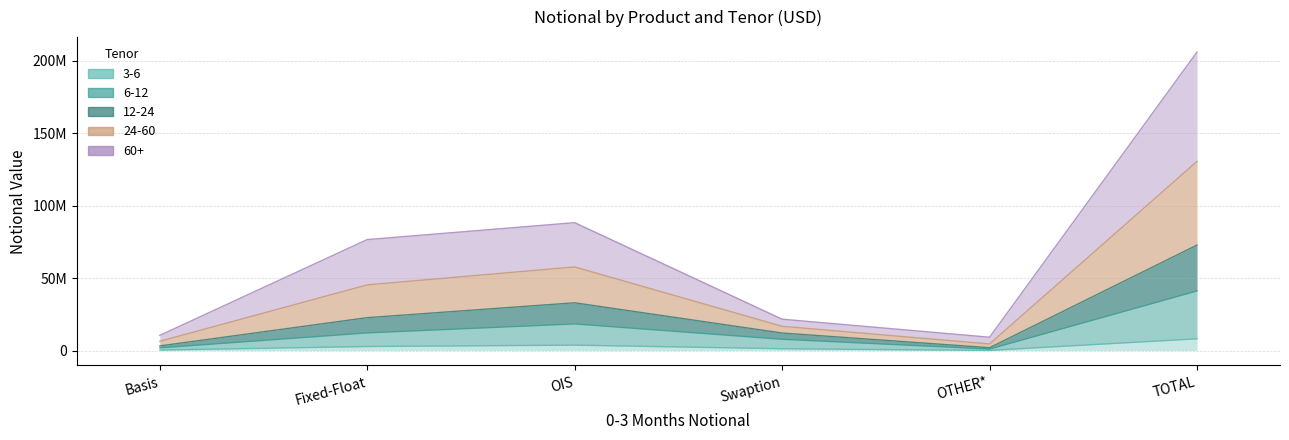

How many interior local valleys does the 24-60 series have?

1